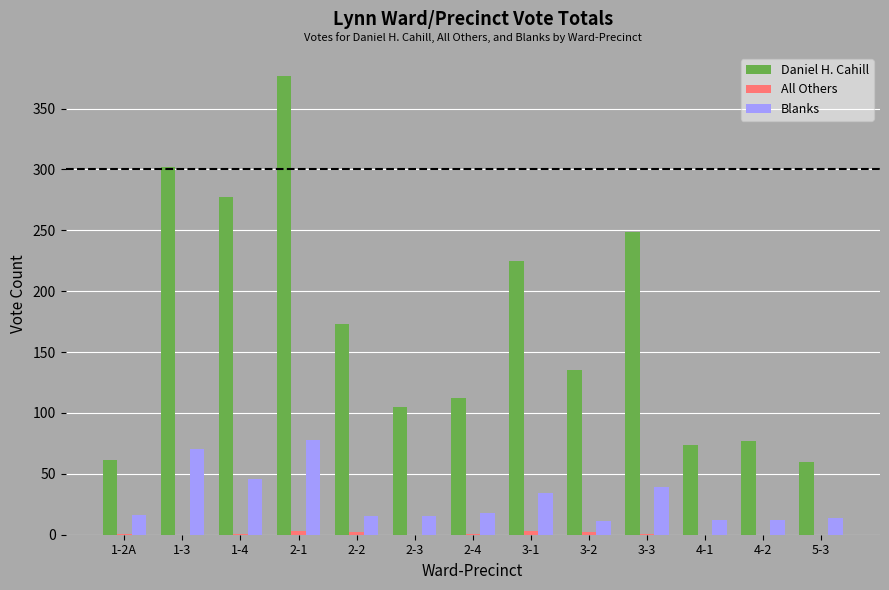

How many distinct data groups are displayed?

3